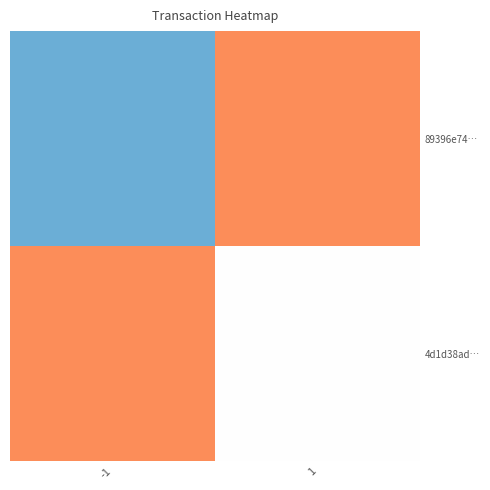

Rank the series at -1 from highest to lowest value.

4d1d38ad…, 89396e74…